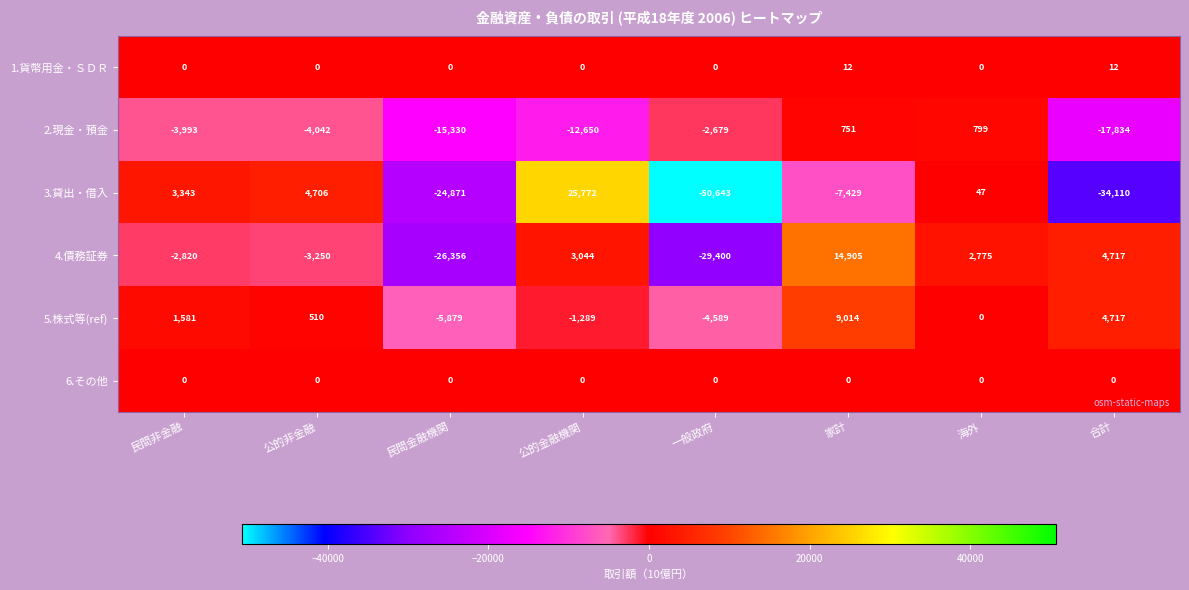

Rank the series by their maximum value, from lowest to highest.

6.その他, 1.貨幣用金・ＳＤＲ, 2.現金・預金, 5.株式等(ref), 4.債務証券, 3.貸出・借入